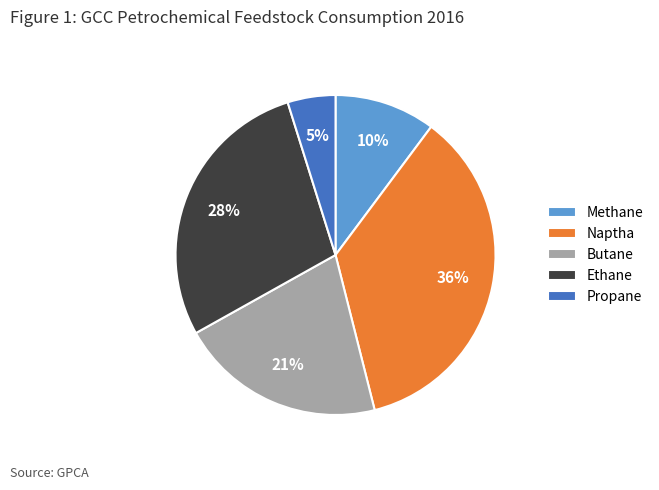

Rank the categories by value from lowest to highest.

Propane, Methane, Butane, Ethane, Naptha